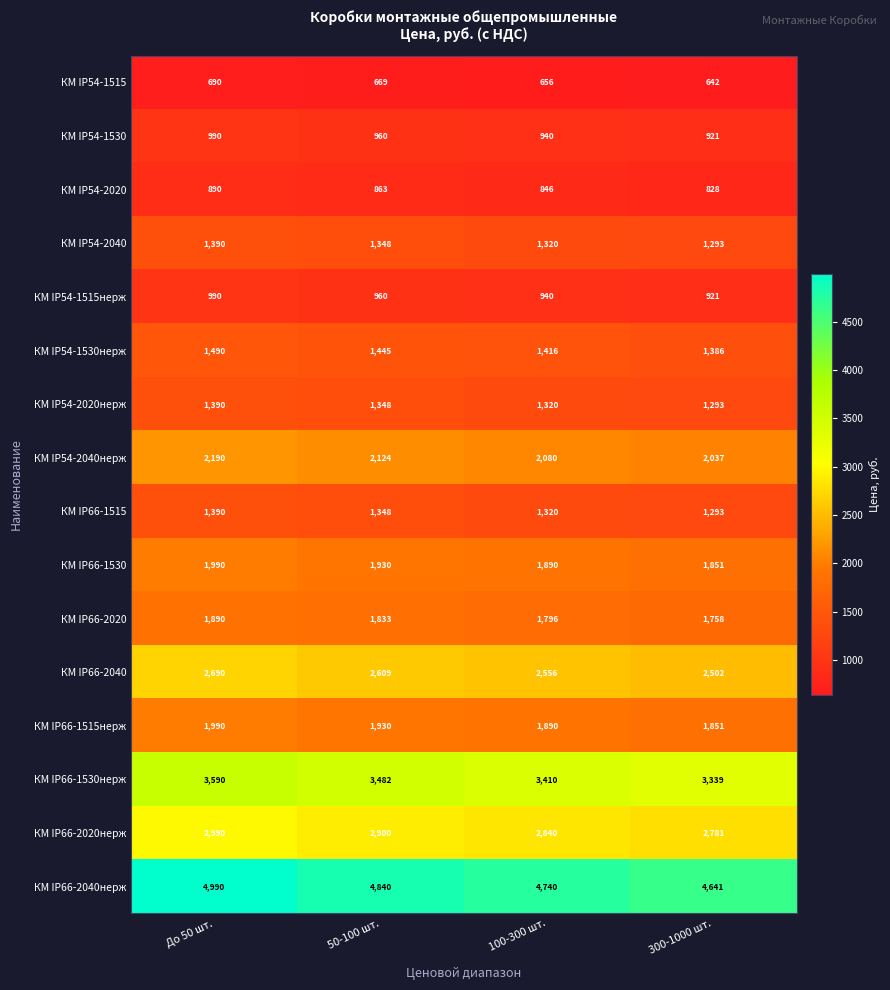

What is the sum of all КМ IP54-1530 values?

3811